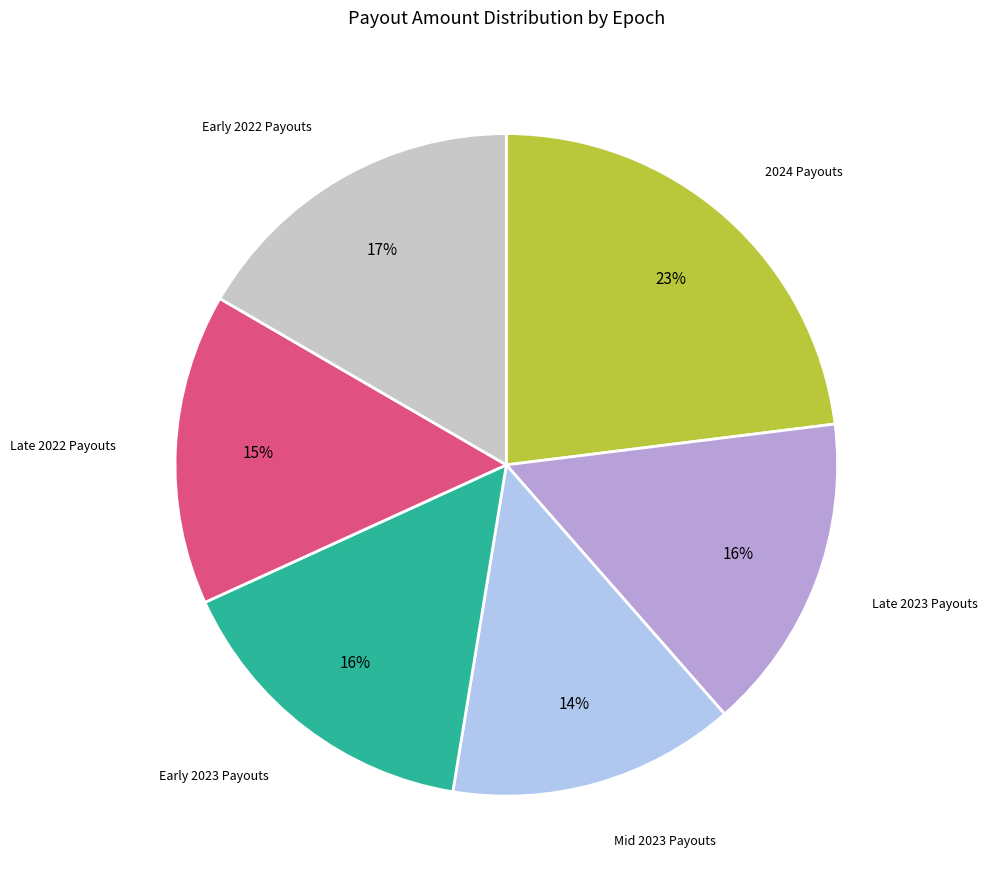

How many slices are in this pie chart?

6